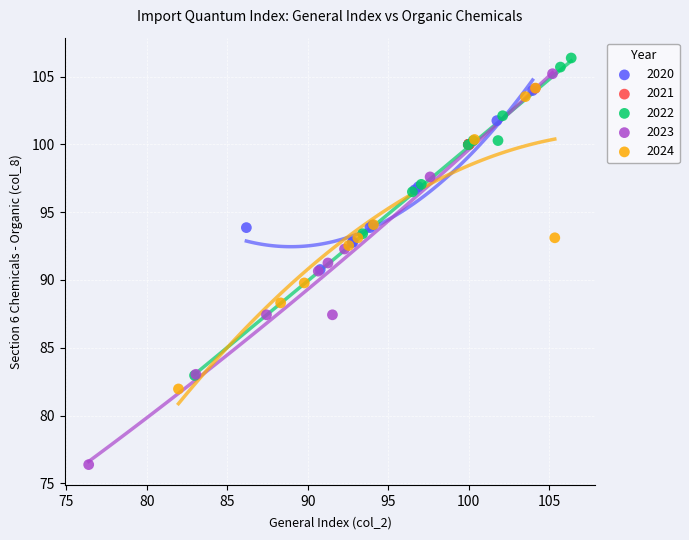

Which series contains the lowest Y value?

2023